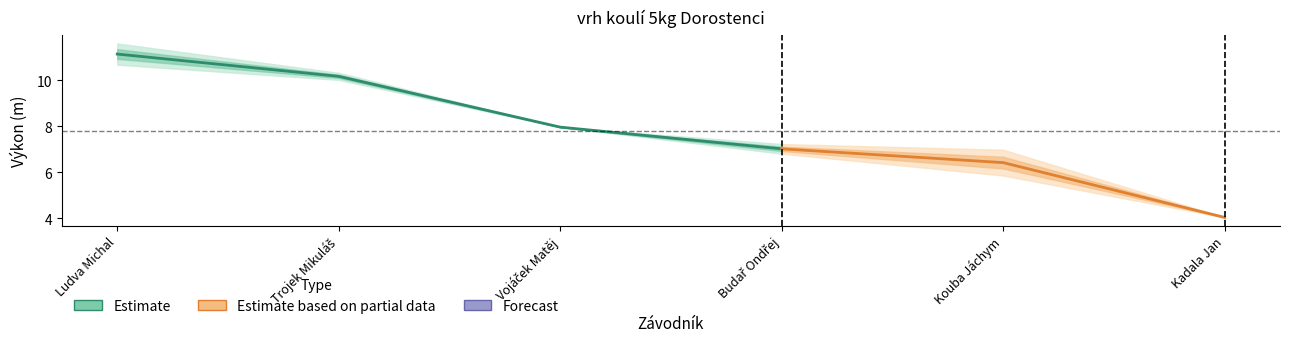

What is the average value of the SB series?

7.8